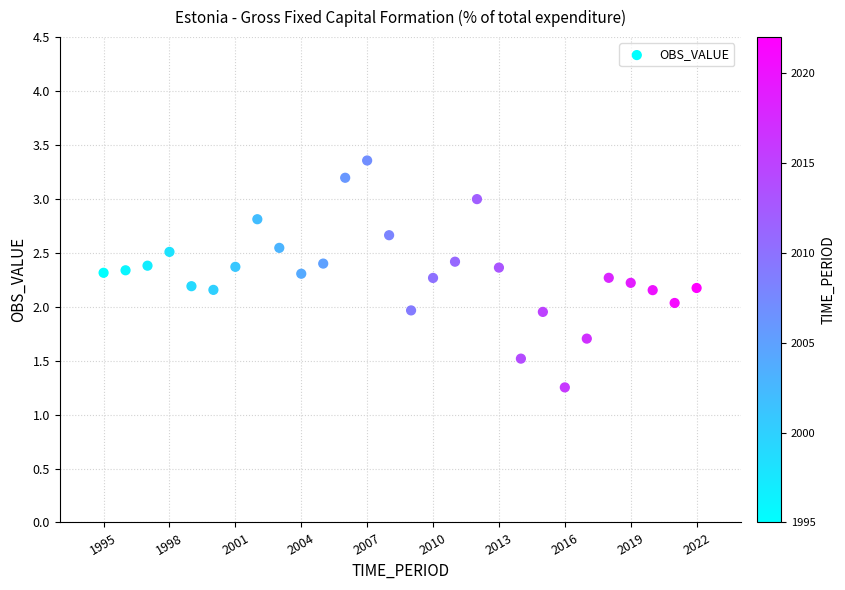

What is the range of Y values (max minus min)?

2.1